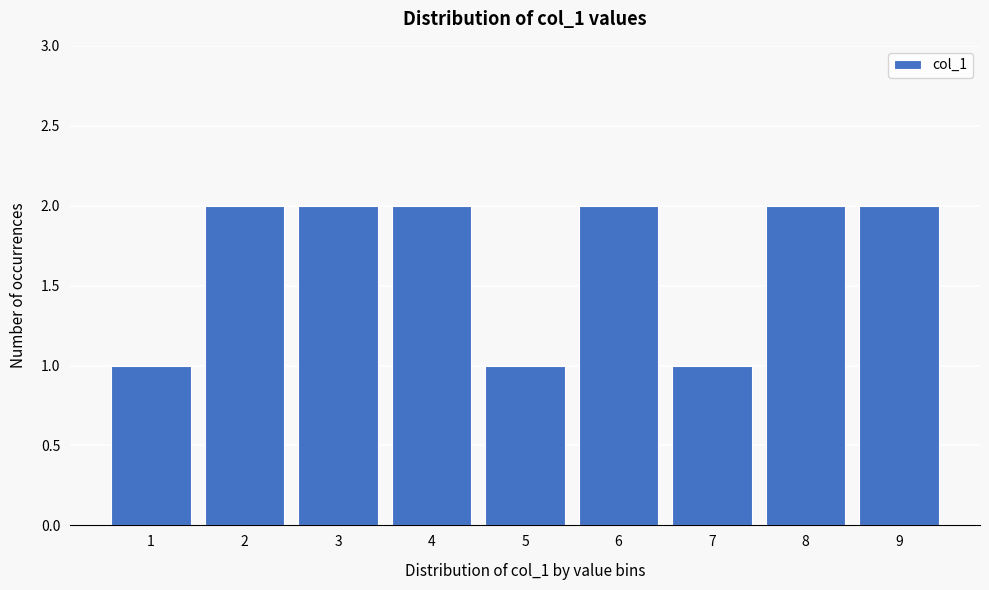

Reading left to right, list all the values displayed in this chart.

1=1	2=2	3=2	4=2	5=1	6=2	7=1	8=2	9=2